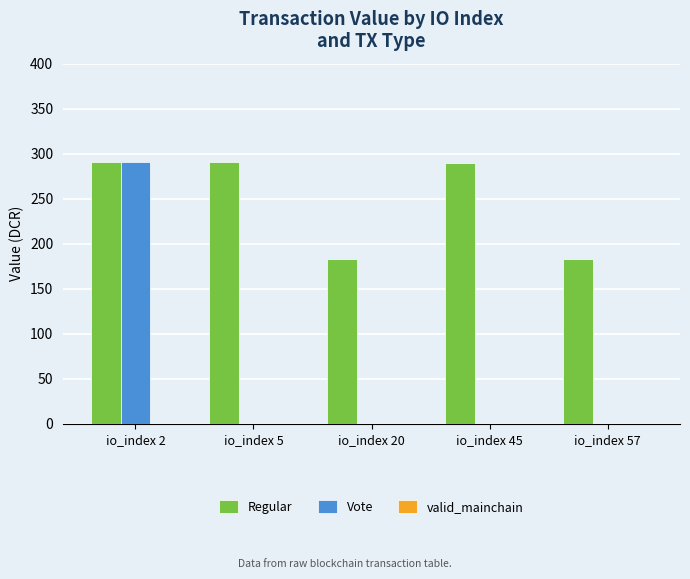

How many groups of bars are there?

5